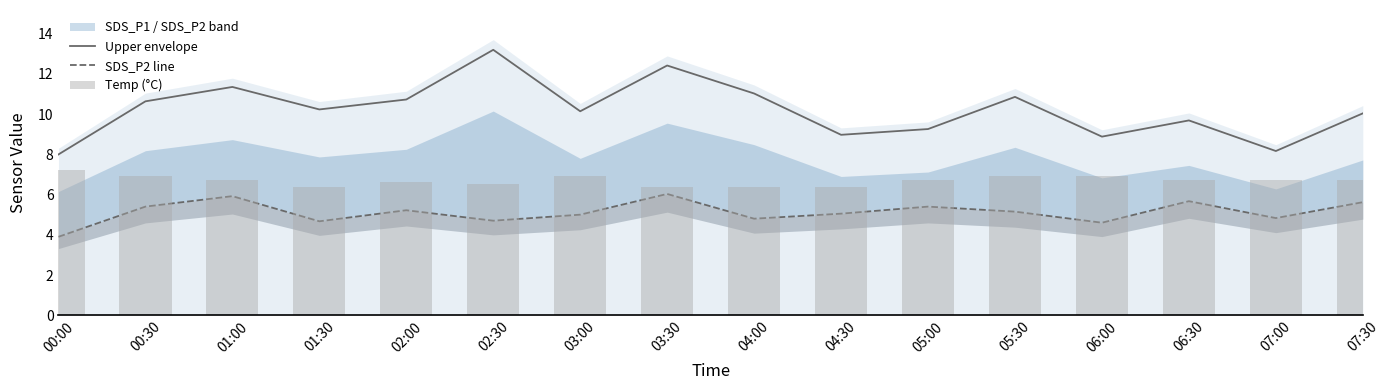

Reading right to left, what are all the values shown in this chart?

Upper envelope: 10.0	8.2	9.7	8.9	10.9	9.3	9.0	11.0	12.4	10.1	13.2	10.7	10.2	11.3	10.6	8.0
SDS_P2 line: 5.6	4.8	5.7	4.6	5.2	5.4	5.0	4.8	6.0	5.0	4.7	5.2	4.7	5.9	5.4	3.9
Temp (°C): 6.7	6.7	6.7	6.9	6.9	6.7	6.4	6.4	6.4	6.9	6.5	6.6	6.4	6.7	6.9	7.2